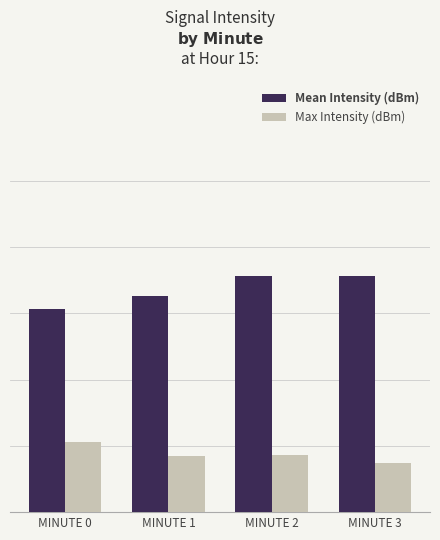

Reading left to right, list all the values displayed in this chart.

Mean Intensity (dBm): 132.1	132.3	132.6	132.6
Max Intensity (dBm): 130.1	129.8	129.9	129.7